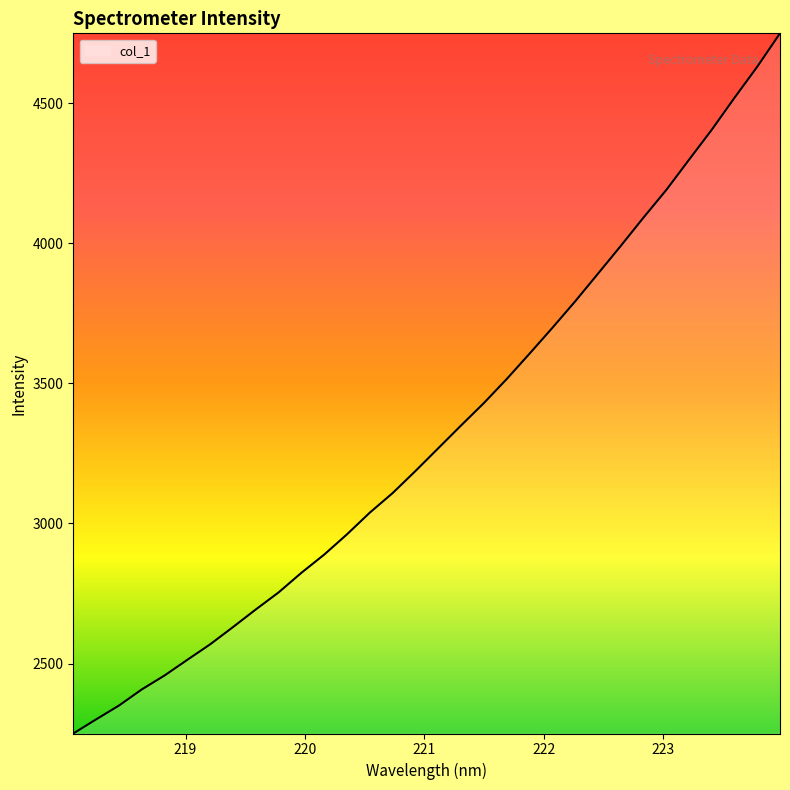

What is the difference between the second highest and minimum values?

2379.2